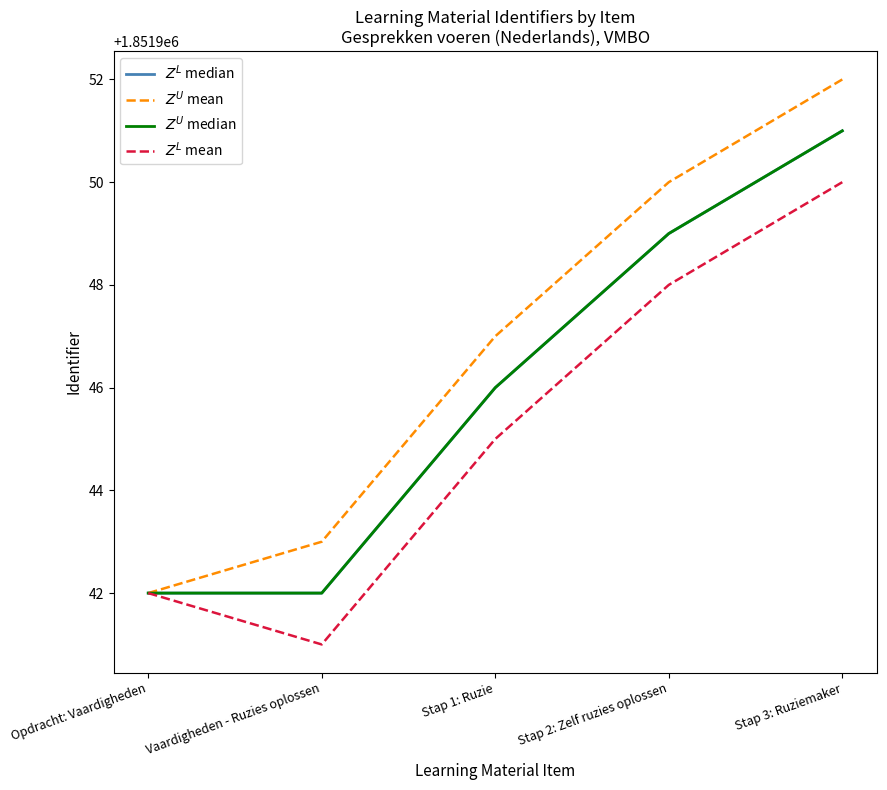

True or false: $Z^L$ median has more than 2 interior local peaks.

False